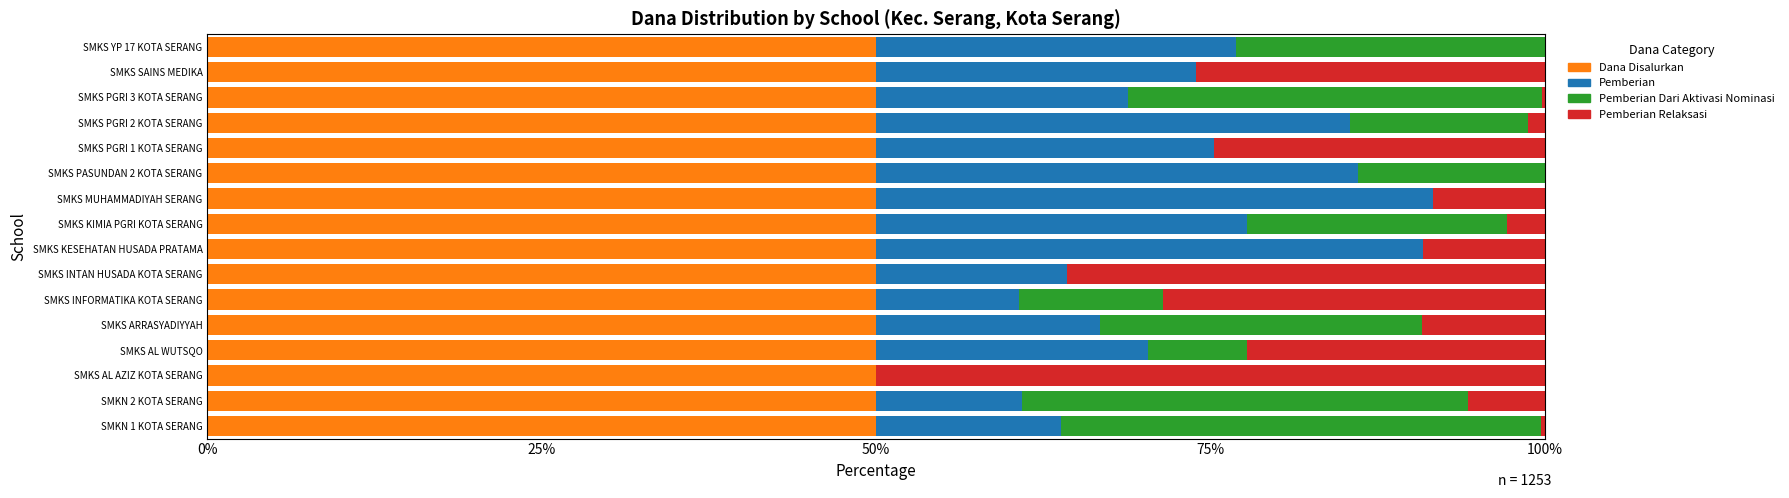

What is the sum of the Dana Disalurkan values at SMKS PASUNDAN 2 KOTA SERANG and SMKS KESEHATAN HUSADA PRATAMA?

100.0